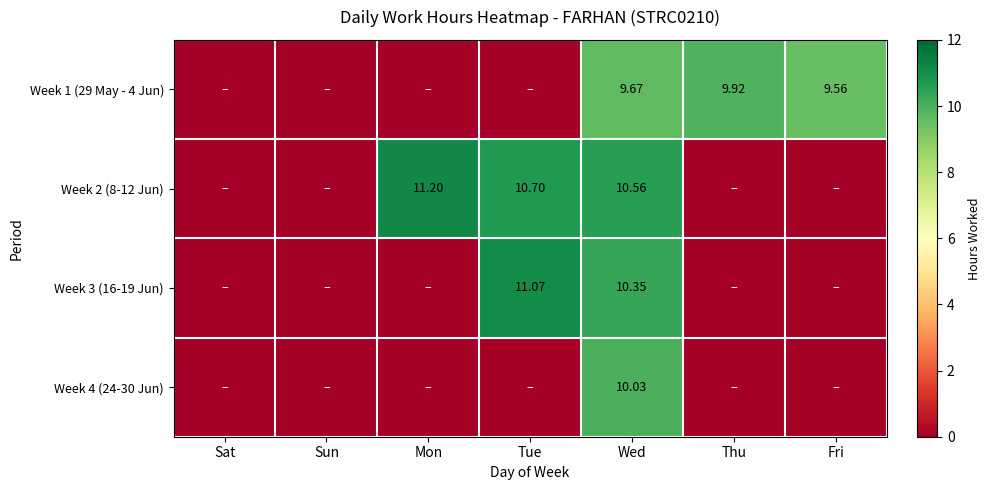

At Sun, list the series in order from largest to smallest.

Week 1 (29 May - 4 Jun), Week 2 (8-12 Jun), Week 3 (16-19 Jun), Week 4 (24-30 Jun)